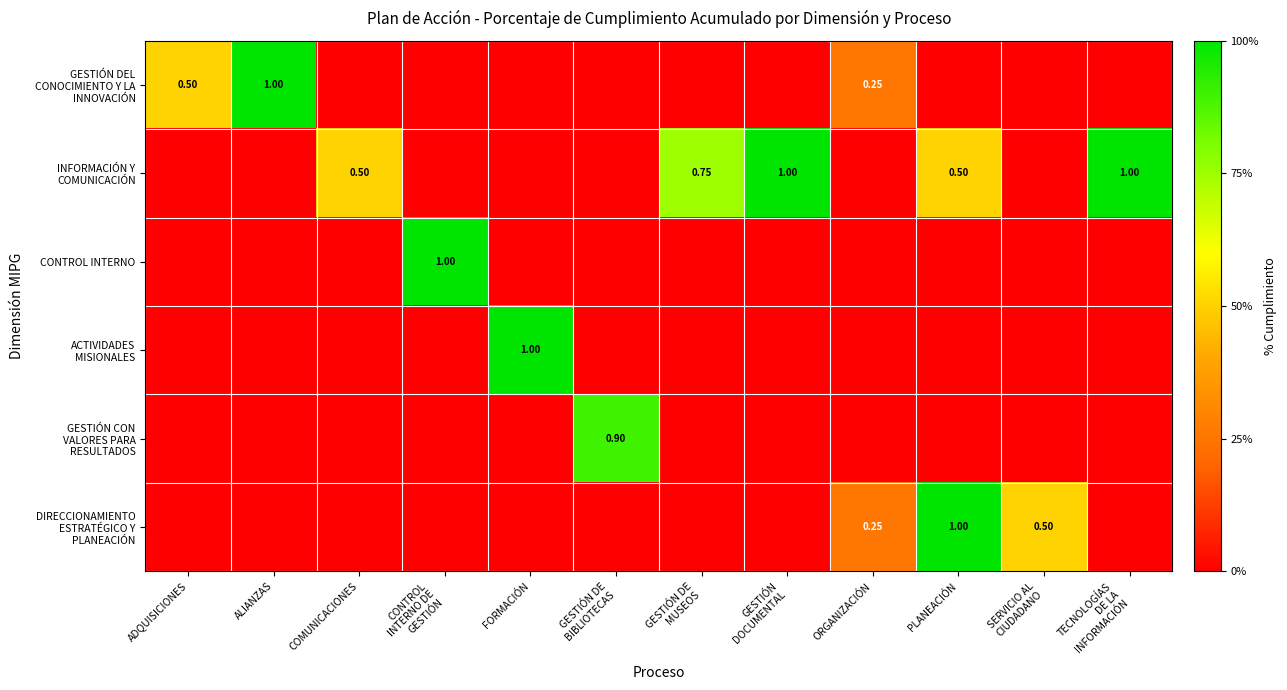

What is the sum of all DIRECCIONAMIENTO ESTRATÉGICO Y PLANEACIÓN values?

1.8